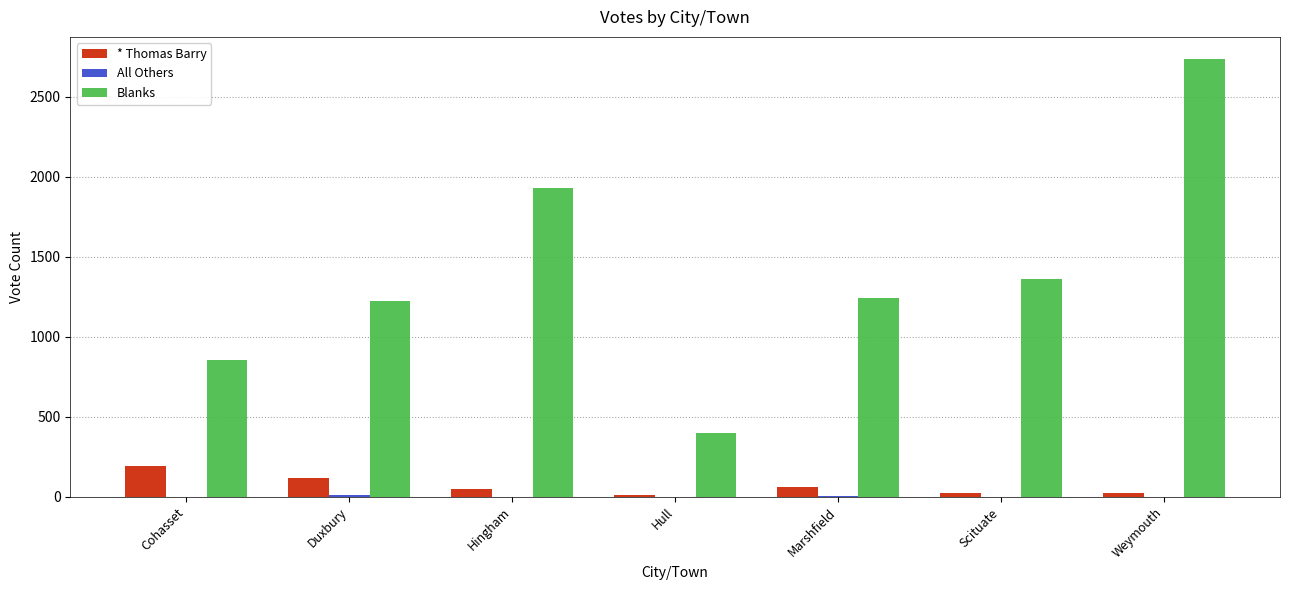

True or false: Blanks has a value of 1222 at Duxbury.

True